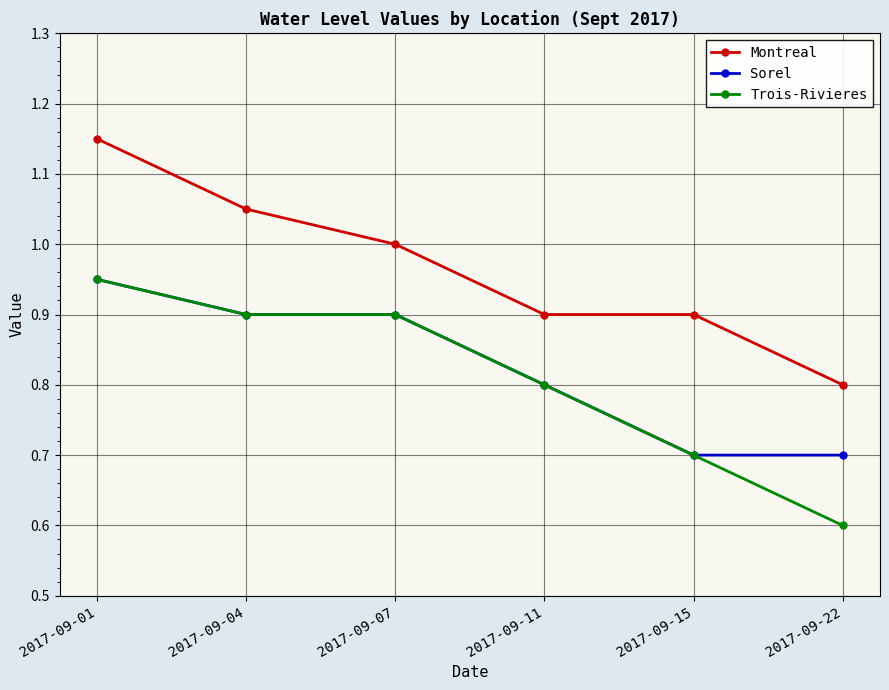

What is the difference between the Sorel values at 2017-09-15 and 2017-09-11?

0.1